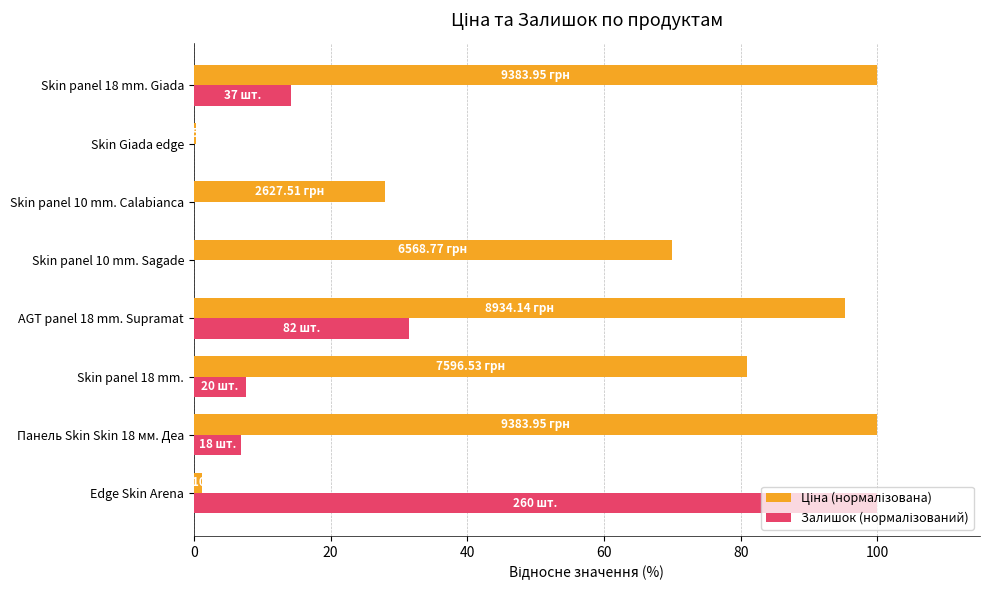

What is the lowest value of the Ціна (нормалізована) series?

0.3